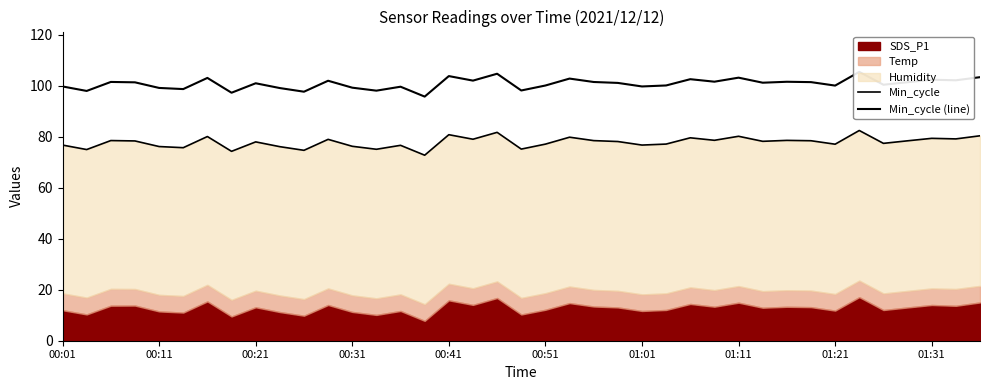

In Min_cycle (line), how many points are higher than both neighbors (excluding endpoints)?

13